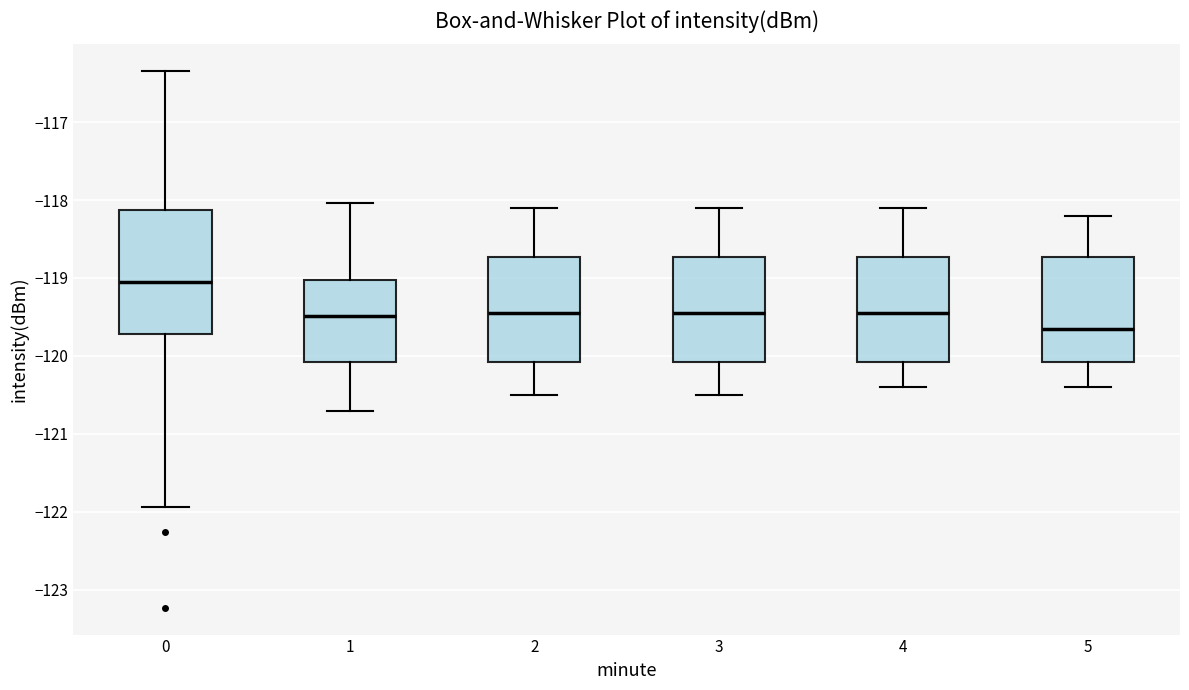

Reading left to right, transcribe this box plot: for each box, give where its median line is, the range the box spans, and where its two whiskers end, as read against the y-axis. The values are not printed on the chart, so give them approximately, as read against the axis.

0: median -119.0, box -119.7 to -118.1, whiskers -121.9 to -116.3
1: median -119.5, box -120.1 to -119.0, whiskers -120.7 to -118.0
2: median -119.4, box -120.1 to -118.7, whiskers -120.5 to -118.1
3: median -119.4, box -120.1 to -118.7, whiskers -120.5 to -118.1
4: median -119.4, box -120.1 to -118.7, whiskers -120.4 to -118.1
5: median -119.6, box -120.1 to -118.7, whiskers -120.4 to -118.2